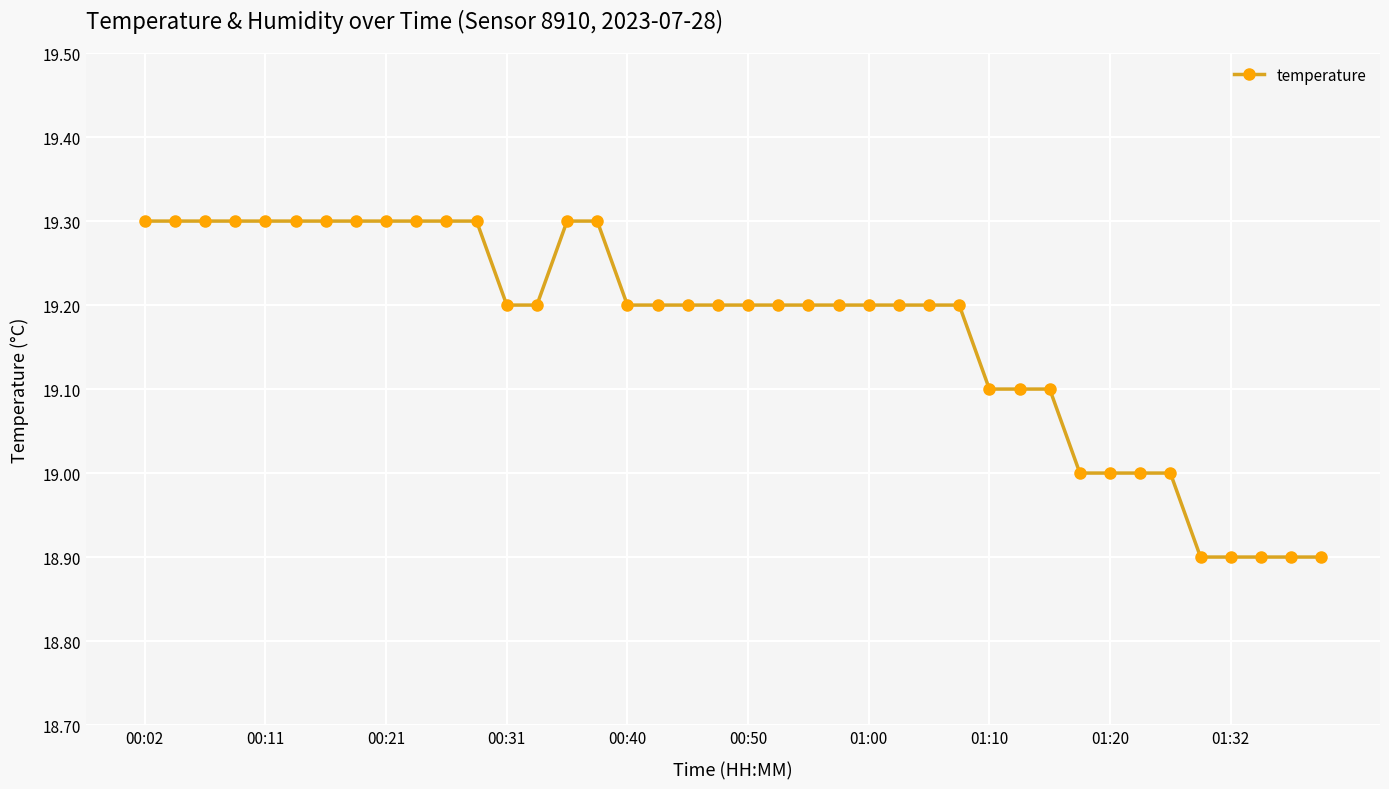

What is the greatest value displayed?

19.3